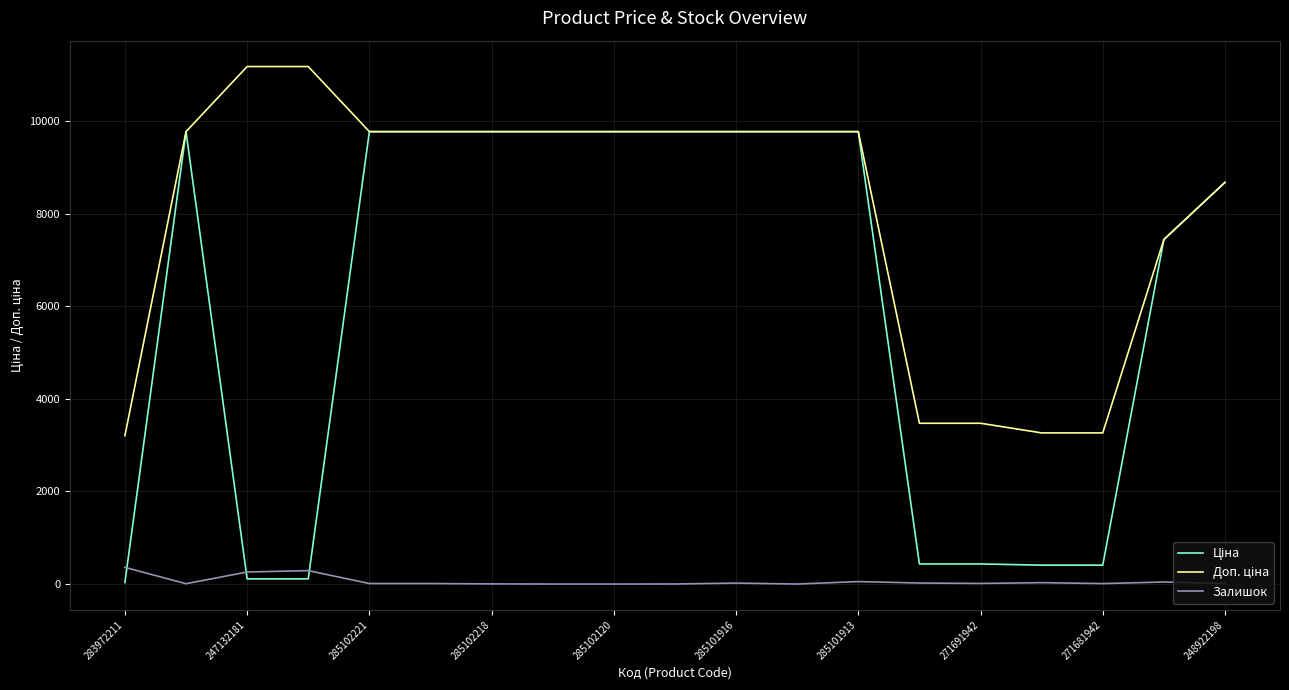

What is the maximum value shown in the chart?

11182.0